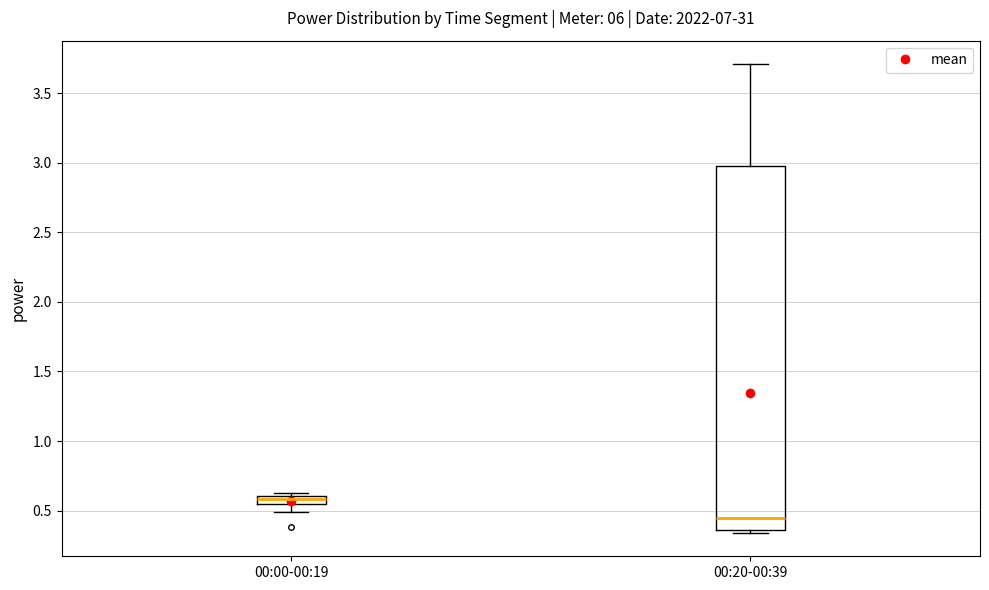

Where is the lower edge of the box for 00:20-00:39 on the y-axis? The values are not printed on the chart, so give them approximately, as read against the axis.

0.35